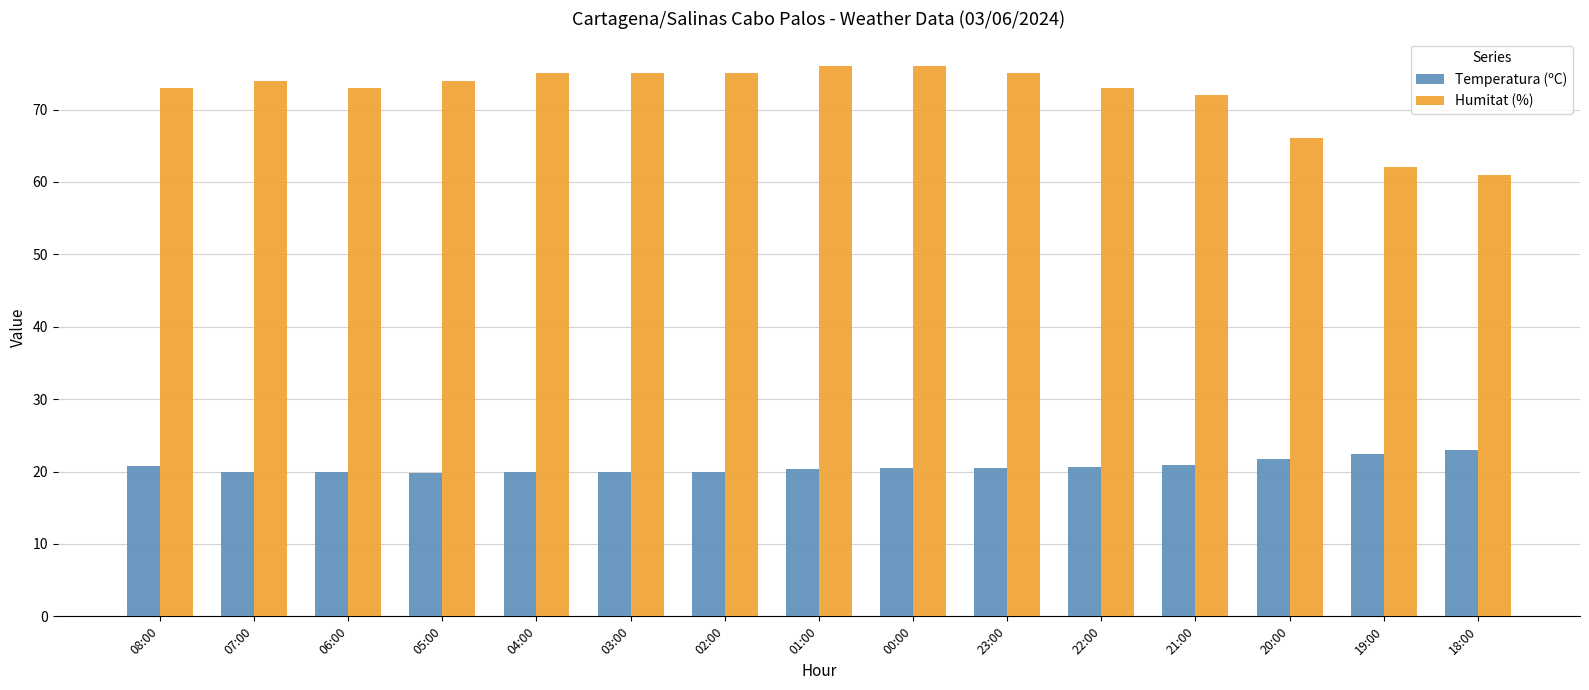

What is the minimum value shown in the chart?

19.8